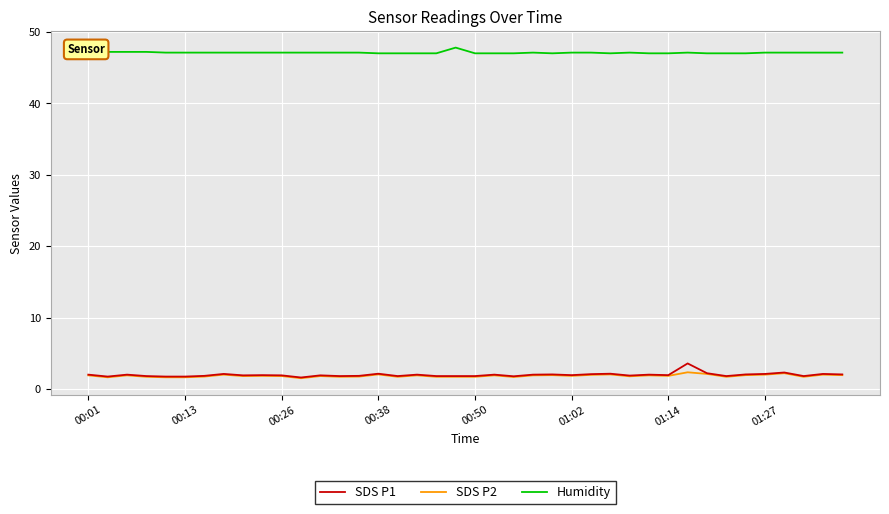

Count the number of categories in the chart.

40